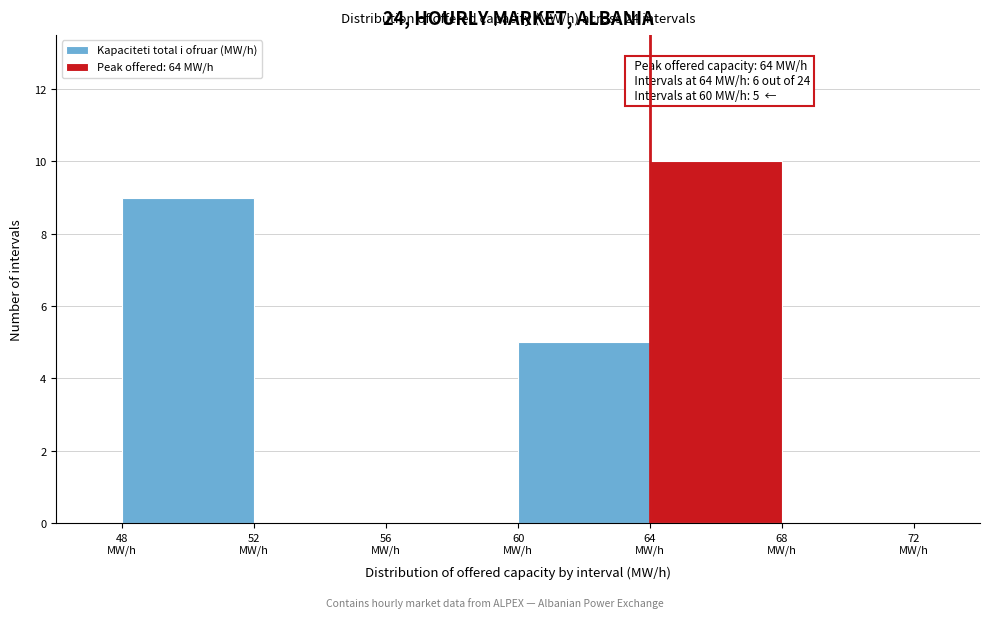

Over which range of the x-axis is the bar tallest?

64 to 68